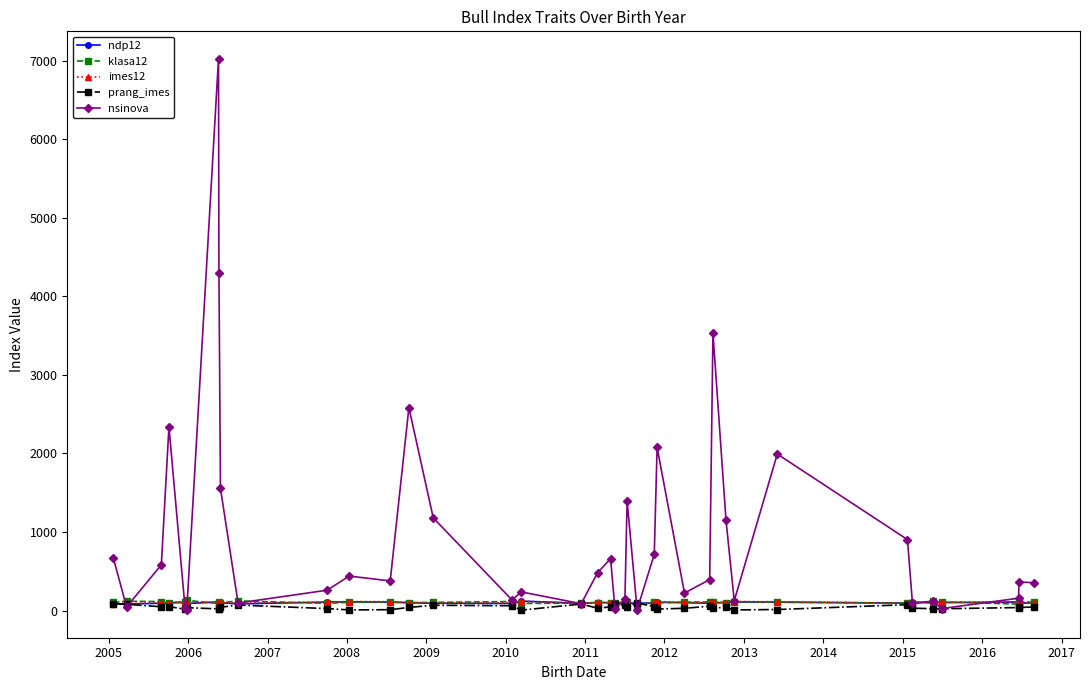

Is this an area chart (filled region under the line)?

No